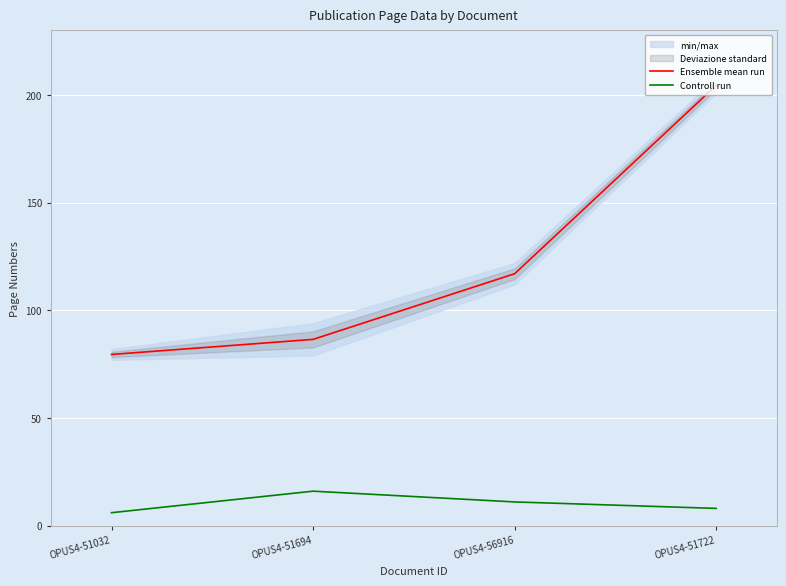

True or false: Controll run and Ensemble mean run cross at least once.

False